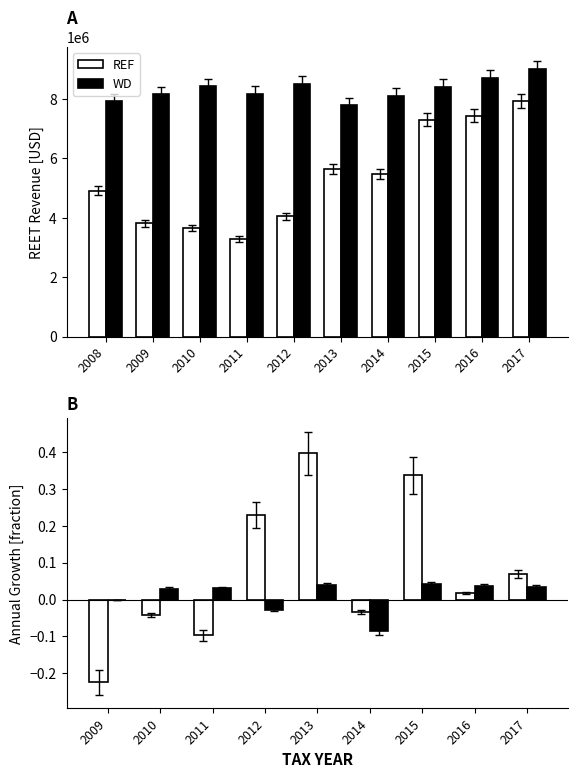

What is the smallest value displayed?

-0.2